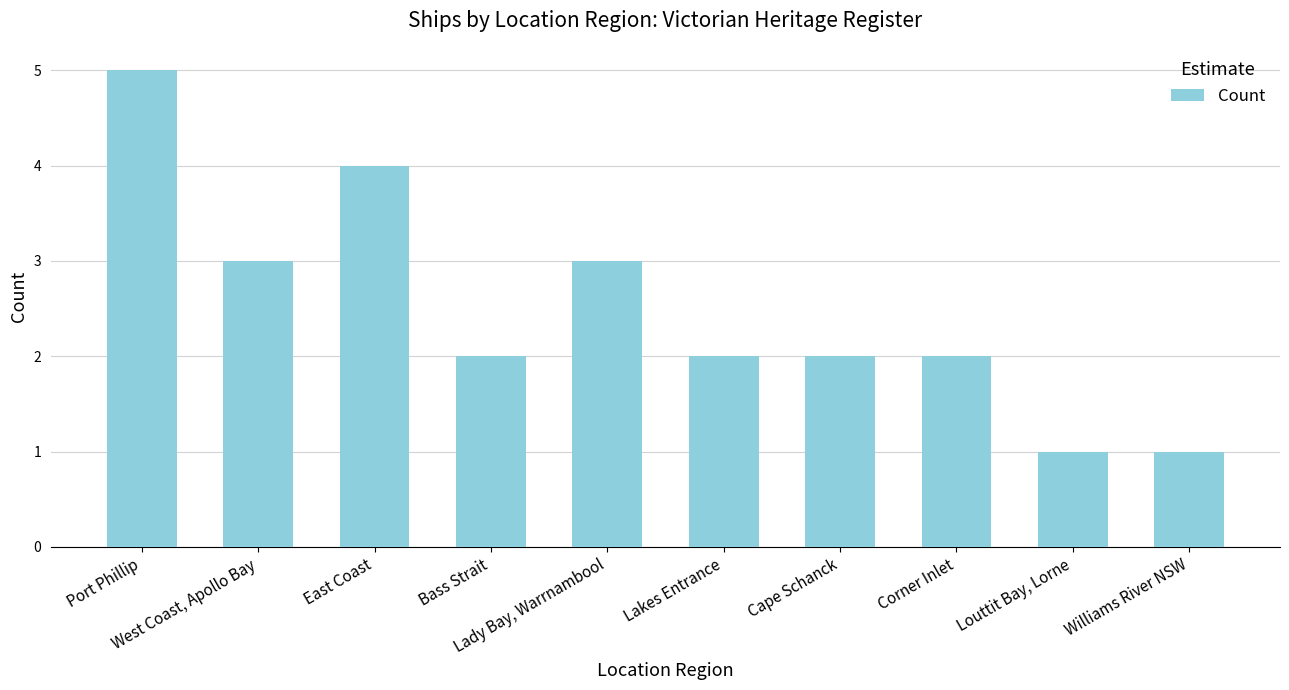

Which category has the highest value across all series?

Port Phillip